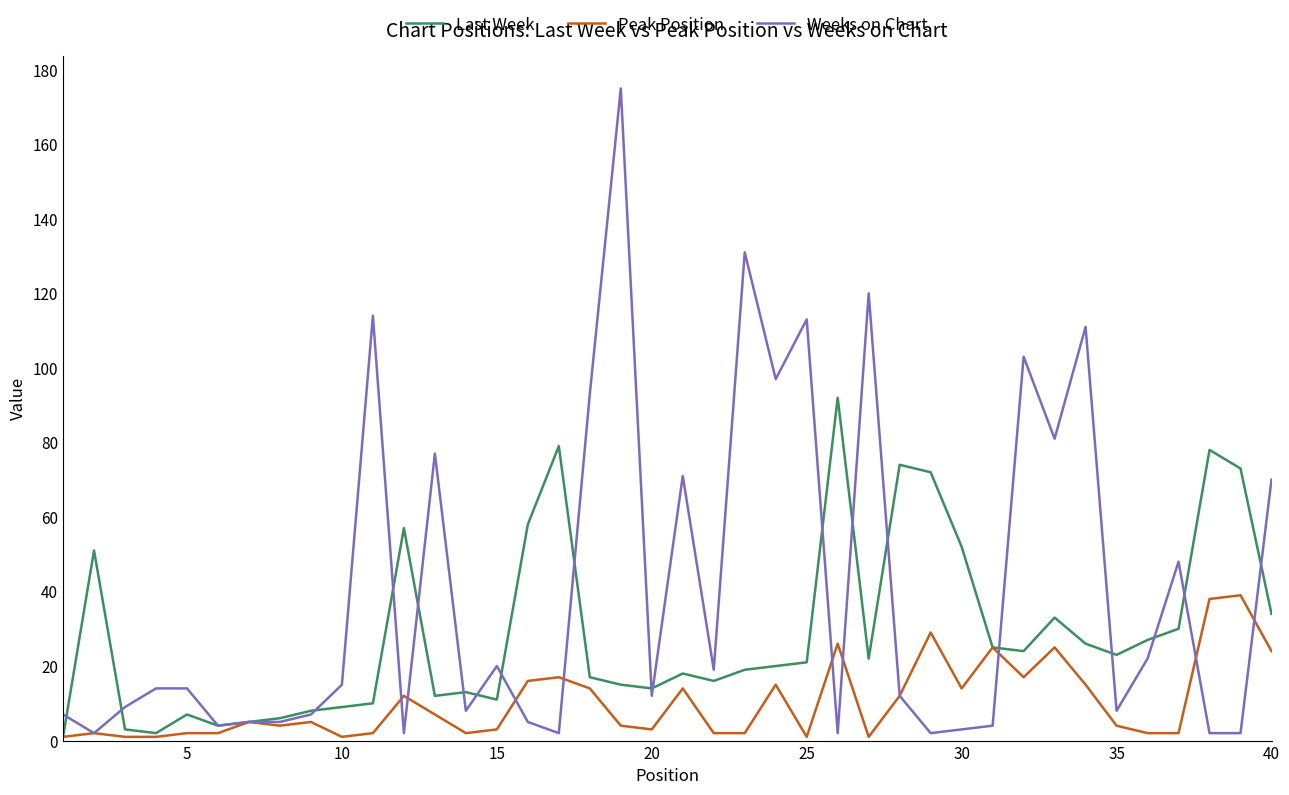

Which series has the largest total across all categories?

Weeks on Chart